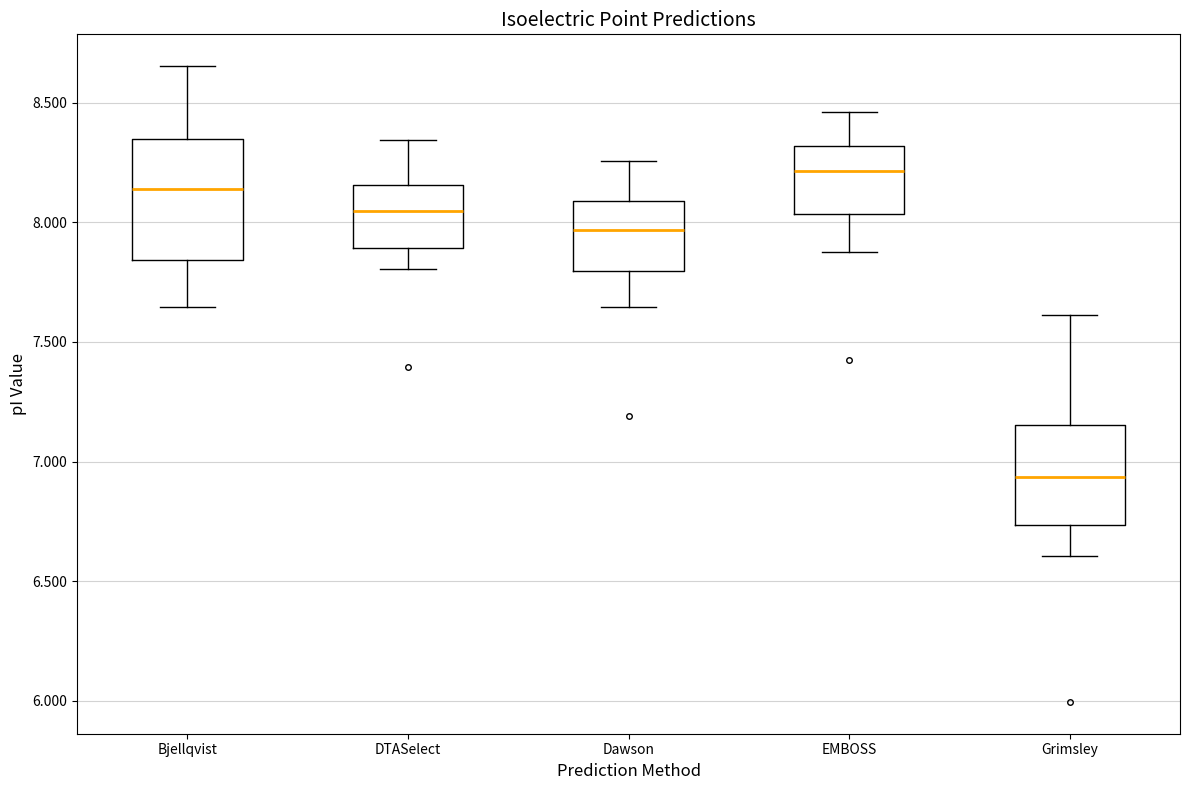

Reading left to right, transcribe this box plot: for each box, give where its median line is, the range the box spans, and where its two whiskers end, as read against the y-axis. The values are not printed on the chart, so give them approximately, as read against the axis.

Bjellqvist: median 8.15, box 7.85 to 8.35, whiskers 7.65 to 8.65
DTASelect: median 8.05, box 7.90 to 8.15, whiskers 7.80 to 8.35
Dawson: median 7.95, box 7.80 to 8.10, whiskers 7.65 to 8.25
EMBOSS: median 8.20, box 8.05 to 8.30, whiskers 7.90 to 8.45
Grimsley: median 6.95, box 6.75 to 7.15, whiskers 6.60 to 7.60